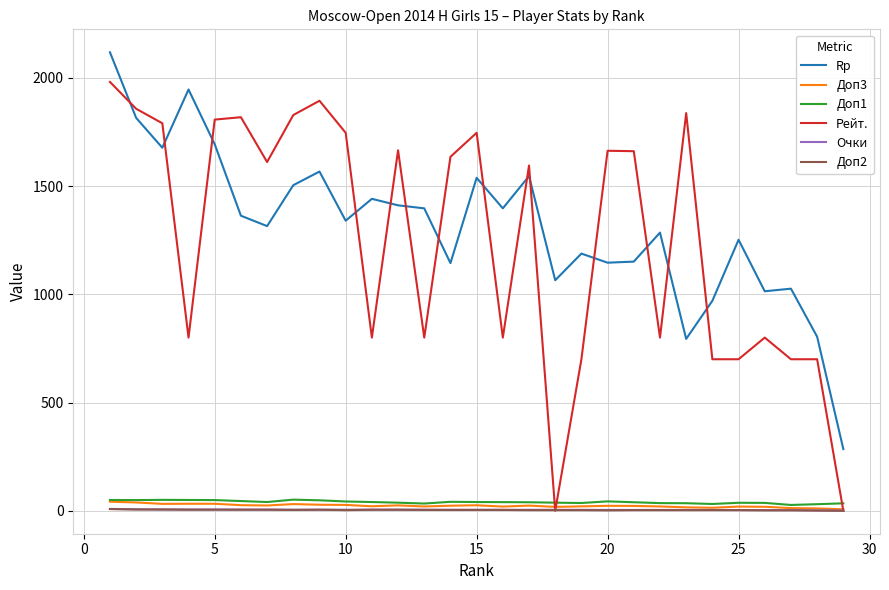

Which series has the largest range (max minus min)?

Рейт.